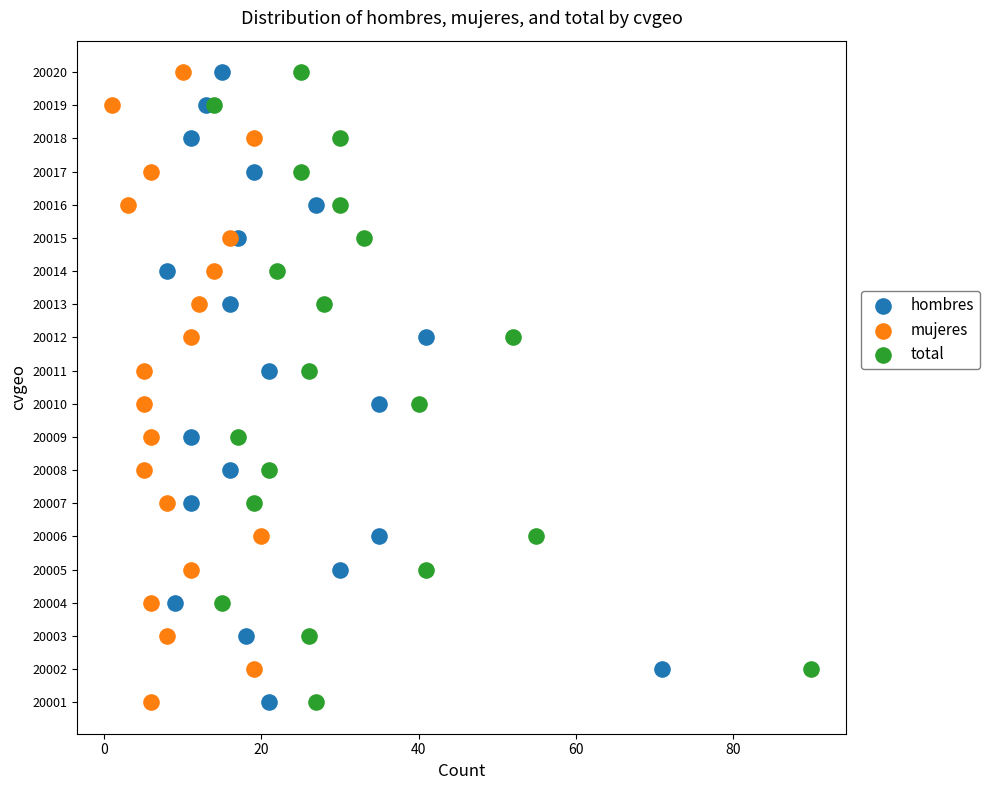

What are all the series names shown in the legend?

hombres, mujeres, total